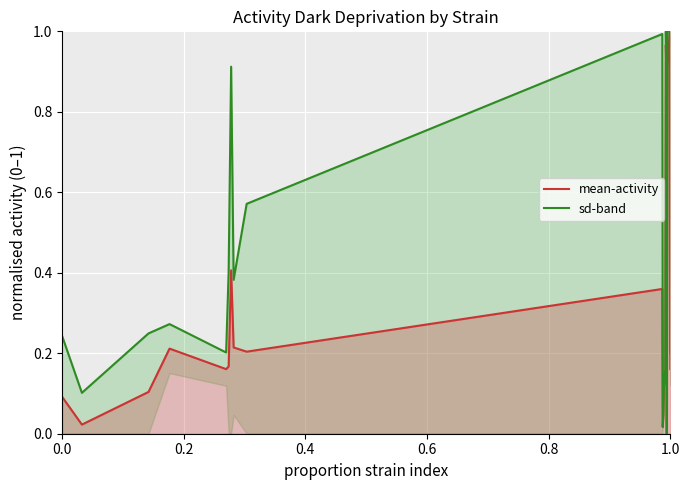

What is the sum of all sd-band values?

8.8